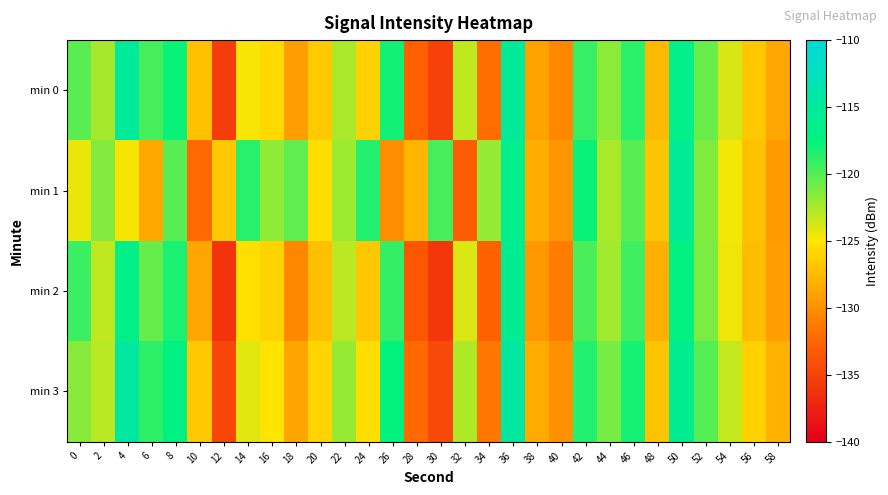

What is the total value across all series at 58?

-515.3